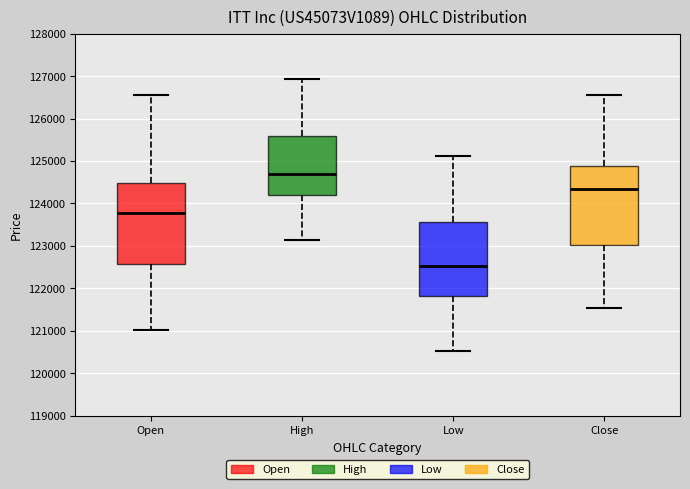

Reading left to right, read every box against the y-axis: the position of its median line, the range the box covers, and the ends of its whiskers. The values are not printed on the chart, so give them approximately, as read against the axis.

Open: median 123800, box 122600 to 124500, whiskers 121000 to 126600
High: median 124700, box 124200 to 125600, whiskers 123100 to 126900
Low: median 122500, box 121800 to 123600, whiskers 120500 to 125100
Close: median 124400, box 123000 to 124900, whiskers 121500 to 126500